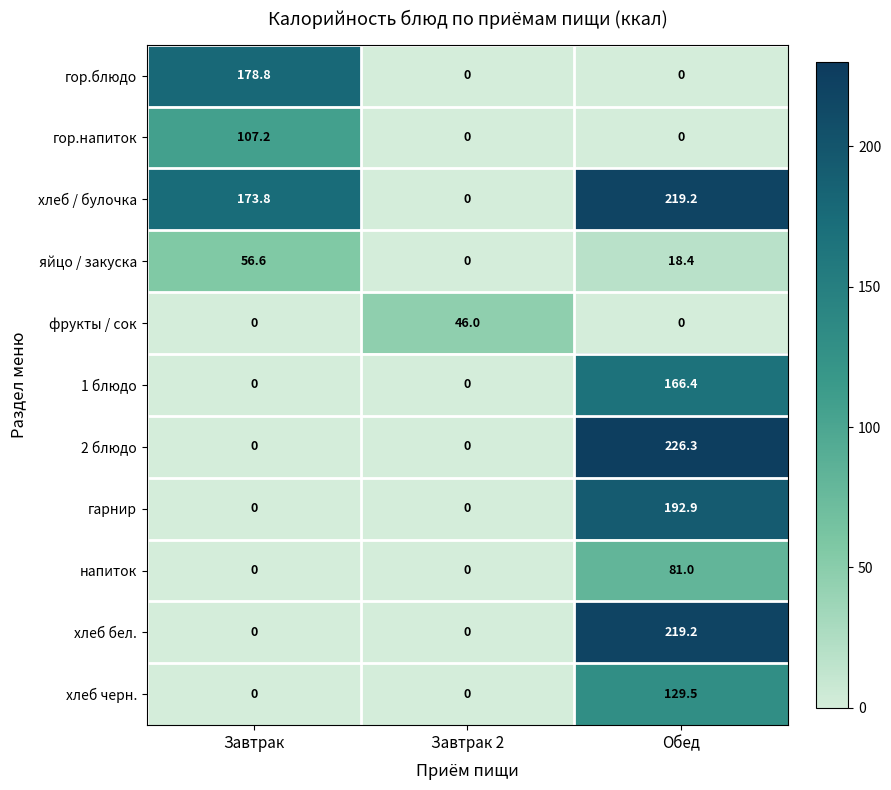

At how many categories does at least one series exceed 210?

1